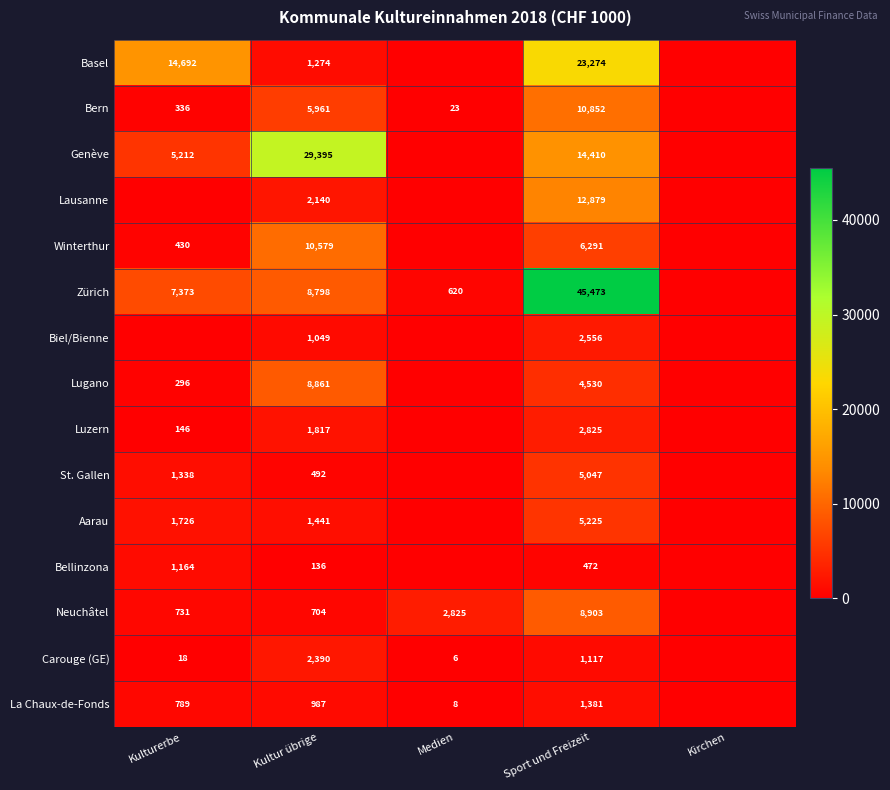

What is the total value across all series at Sport und Freizeit?

145235